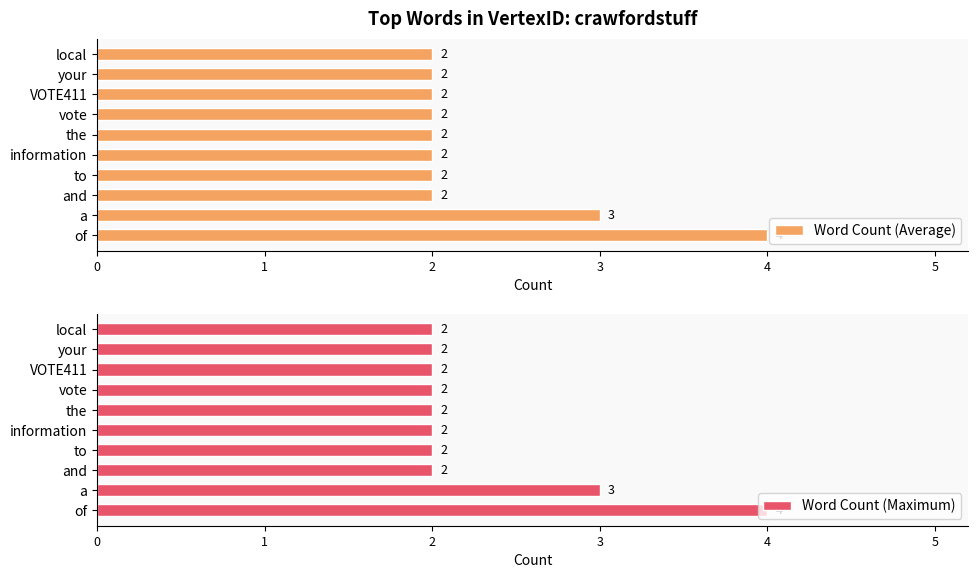

How many bars are there in each group?

2